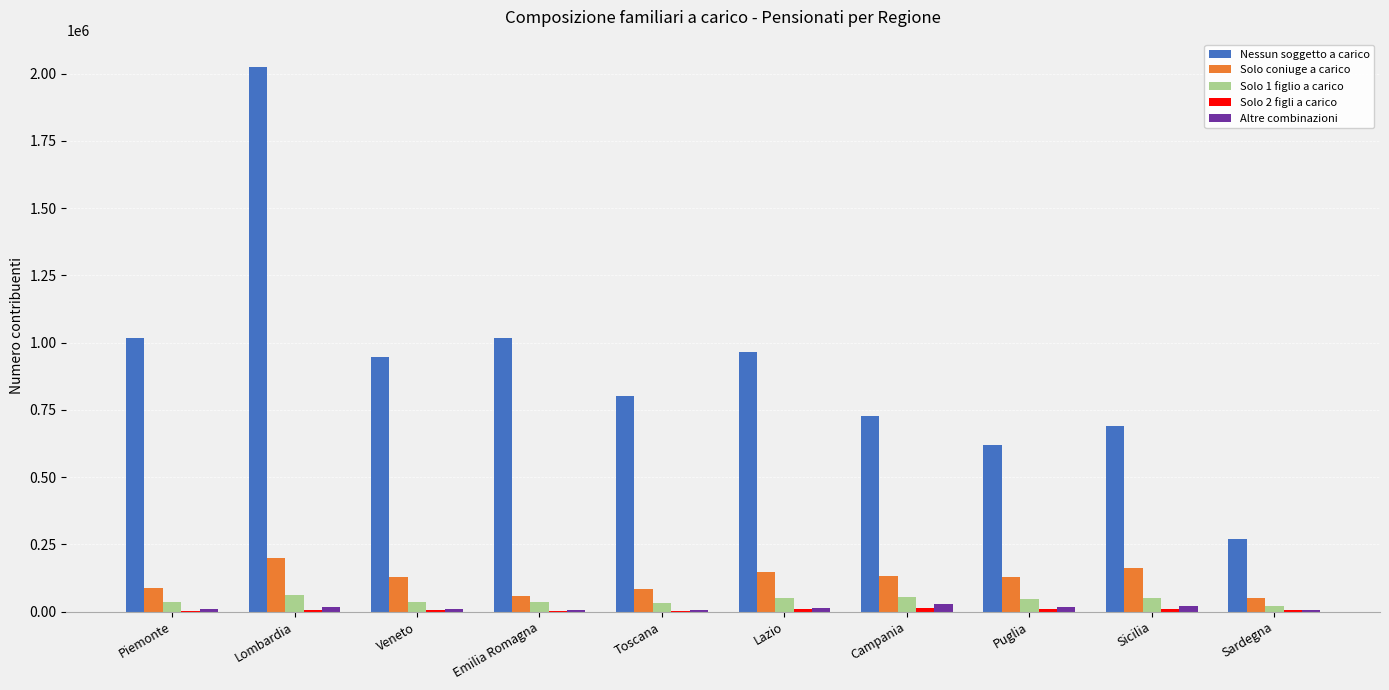

Is it true that Solo coniuge a carico equals 130212 at Veneto?

True